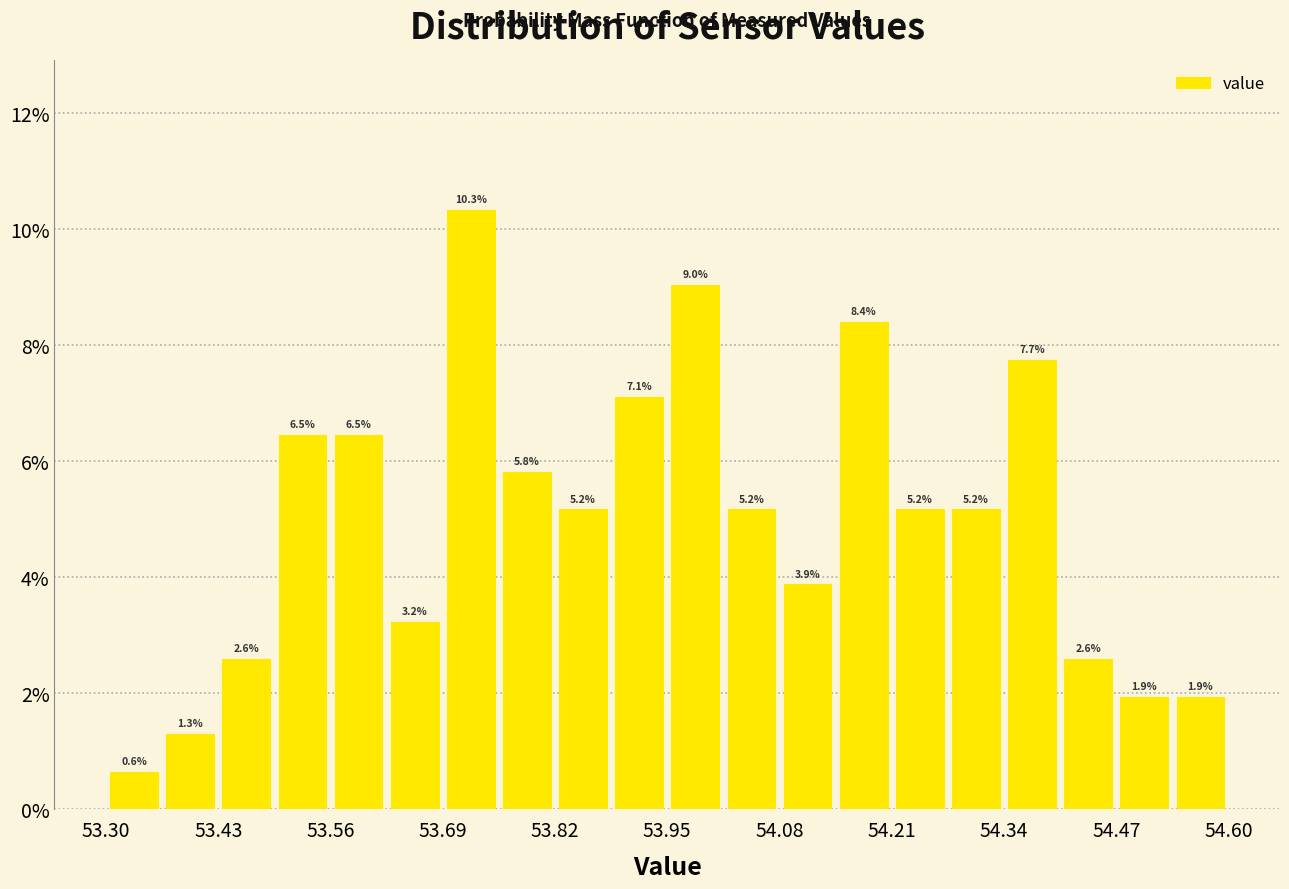

Read against the x-axis, roughly where is the centre of the tallest bar?

53.72